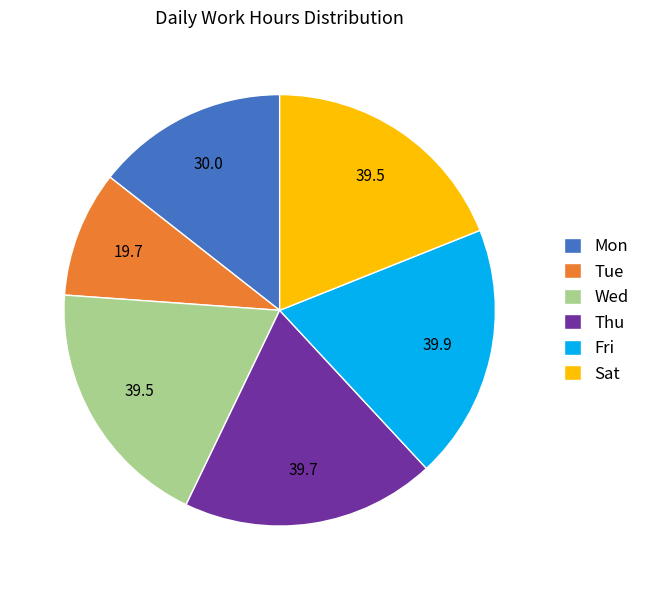

Which category has the smallest portion of the pie?

Tue